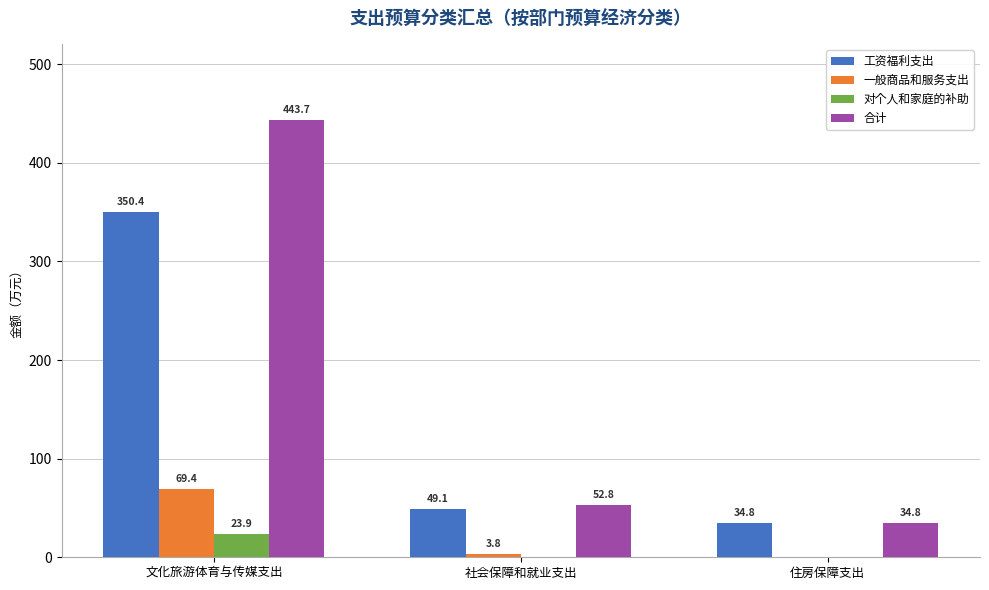

The 合计 series shows 180.2 at 文化旅游体育与传媒支出. True or false?

False